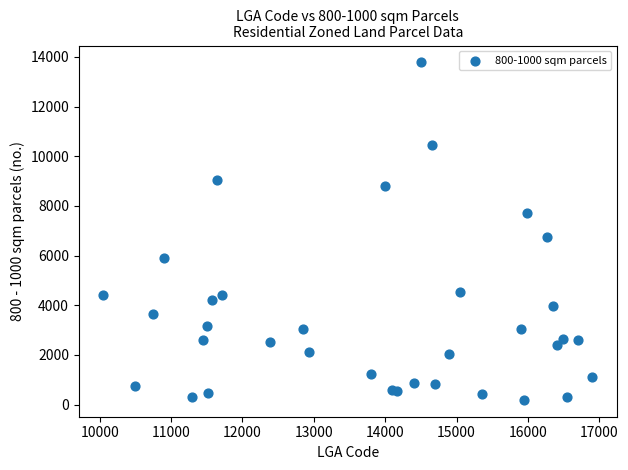

What Y value in the scatter plot is closest to 6988?

6756